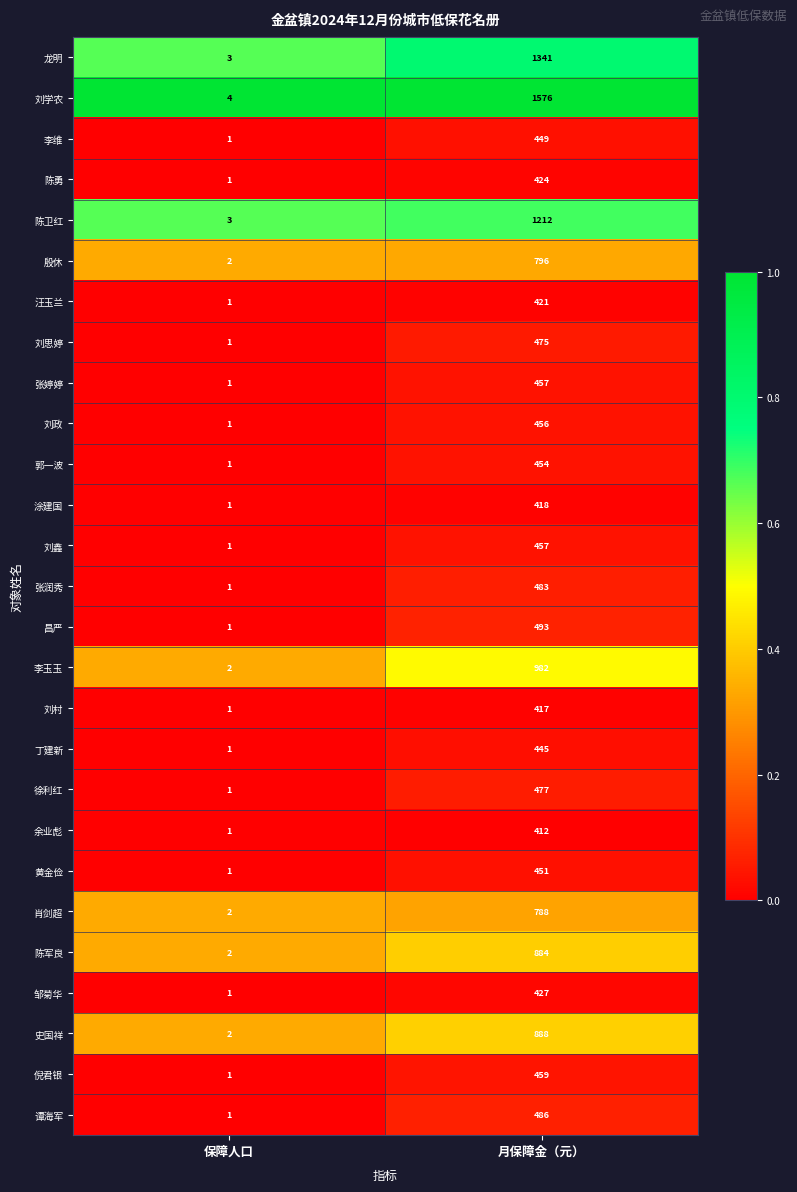

True or false: 刘思婷 has a value of 475 at 月保障金（元）.

True